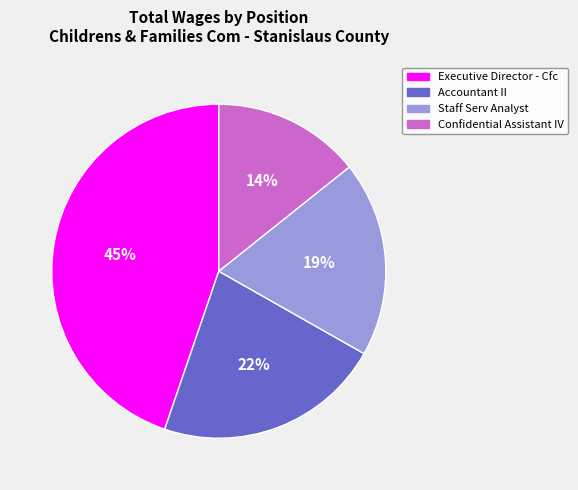

How many slices are in this pie chart?

4